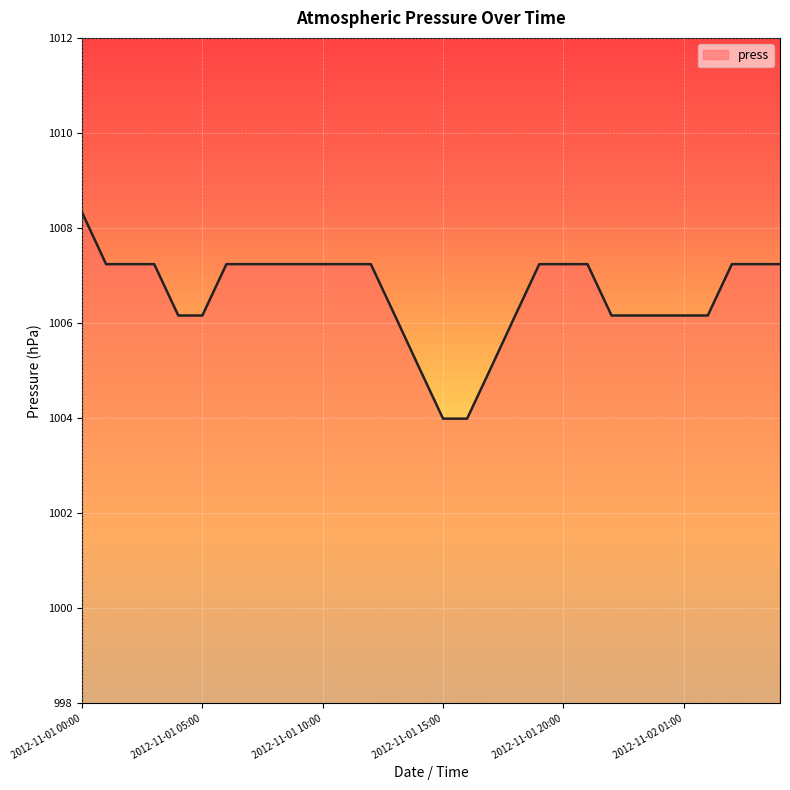

Does the chart display data point markers on the line(s)?

No